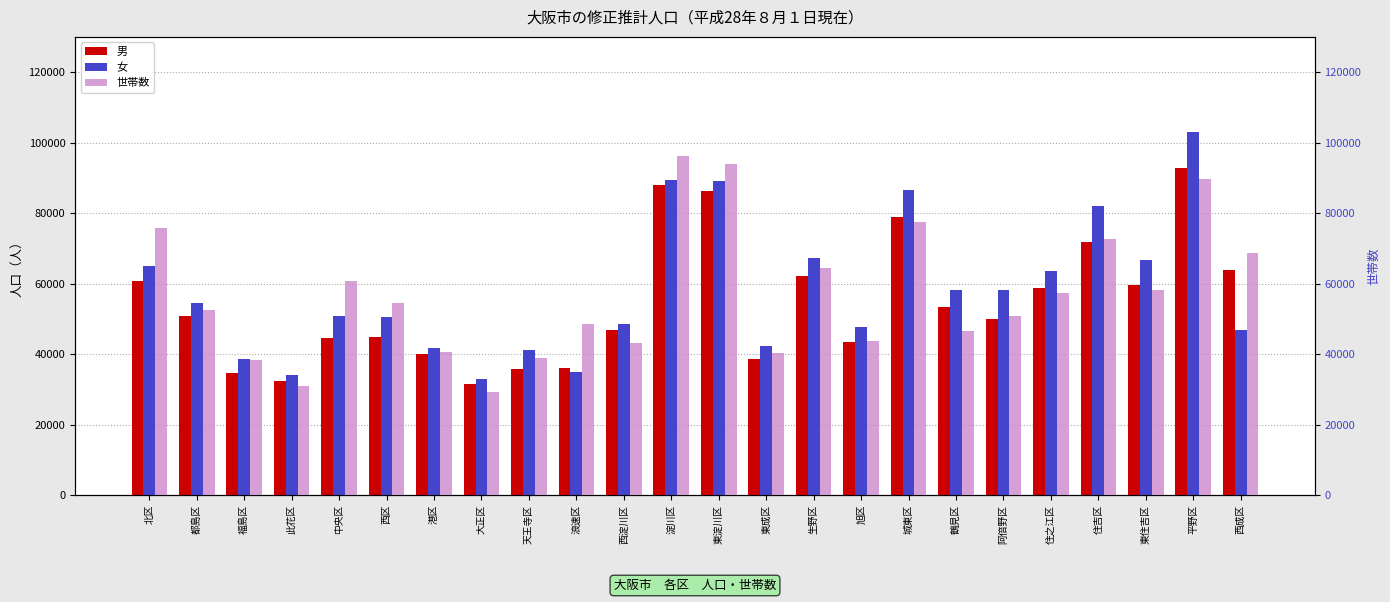

Rank the series by their average value, from lowest to highest.

男, 世帯数, 女